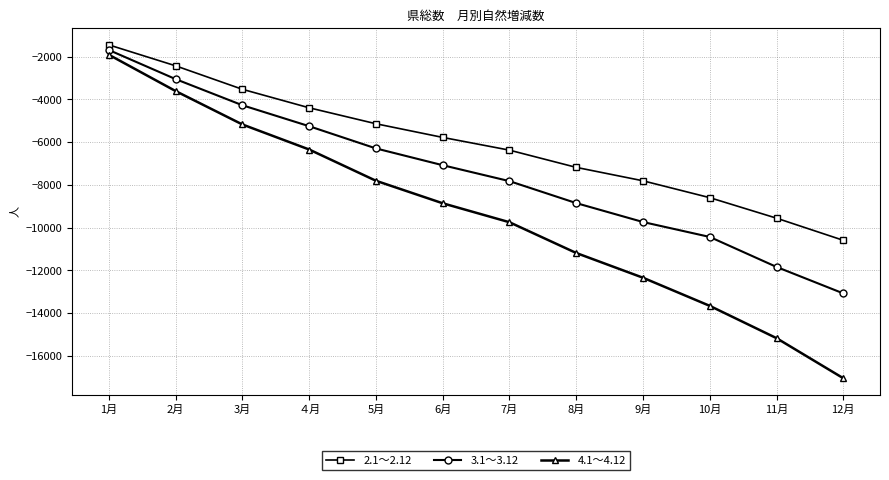

How many values in the 4.1～4.12 series exceed -8858?

5